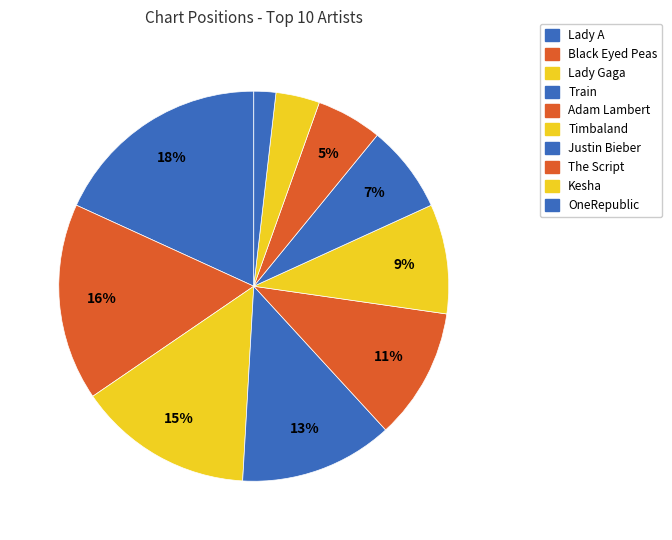

What is the smallest slice in the pie chart?

Lady A